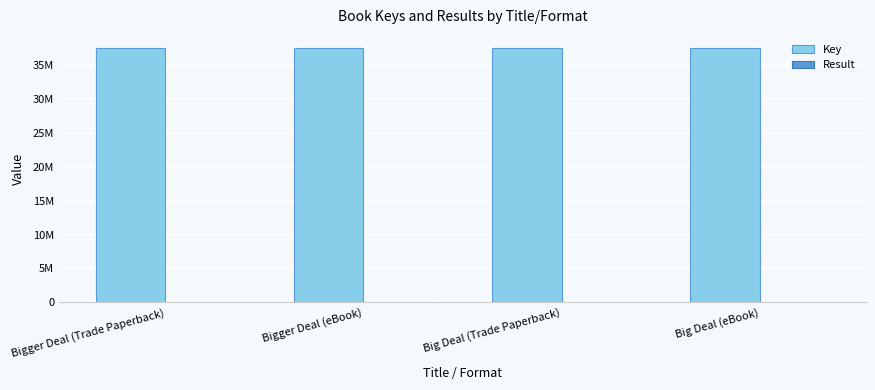

Reading left to right, extract all data points from this chart.

Key: 37543353	37543353	37543198	37543198
Result: 1	1	2	2